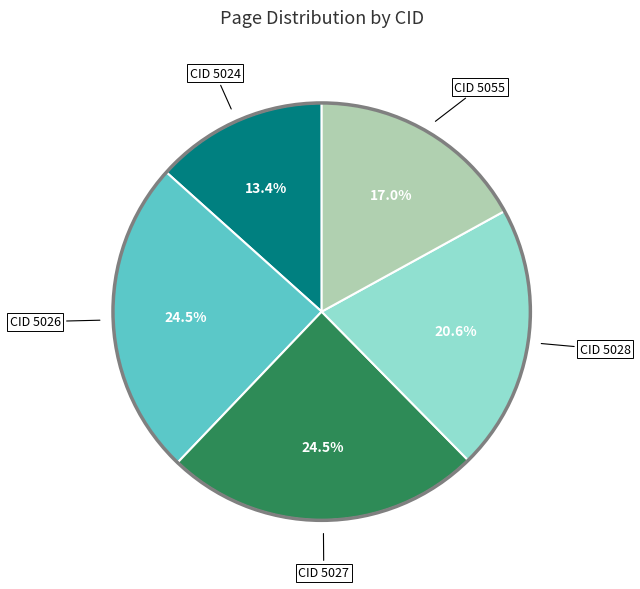

Does any single category account for the majority?

No